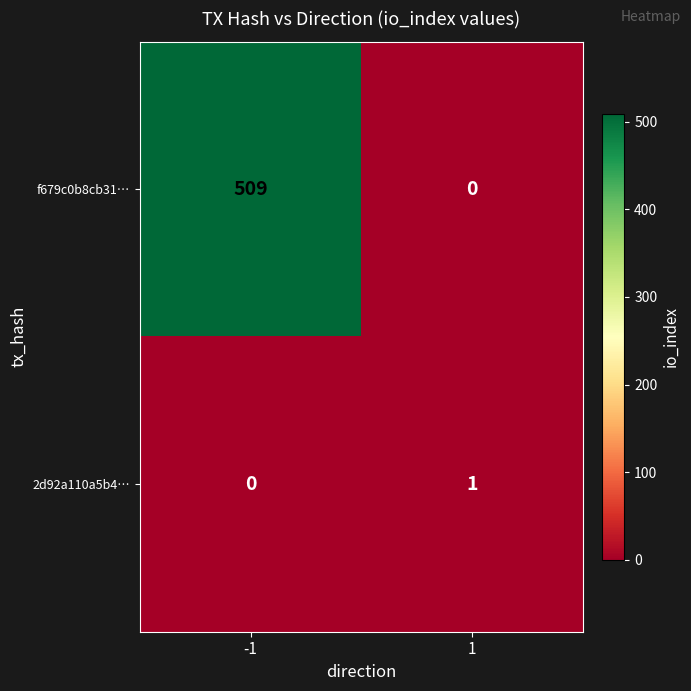

List the series in order of their overall mean, lowest first.

2d92a110a5b4…, f679c0b8cb31…